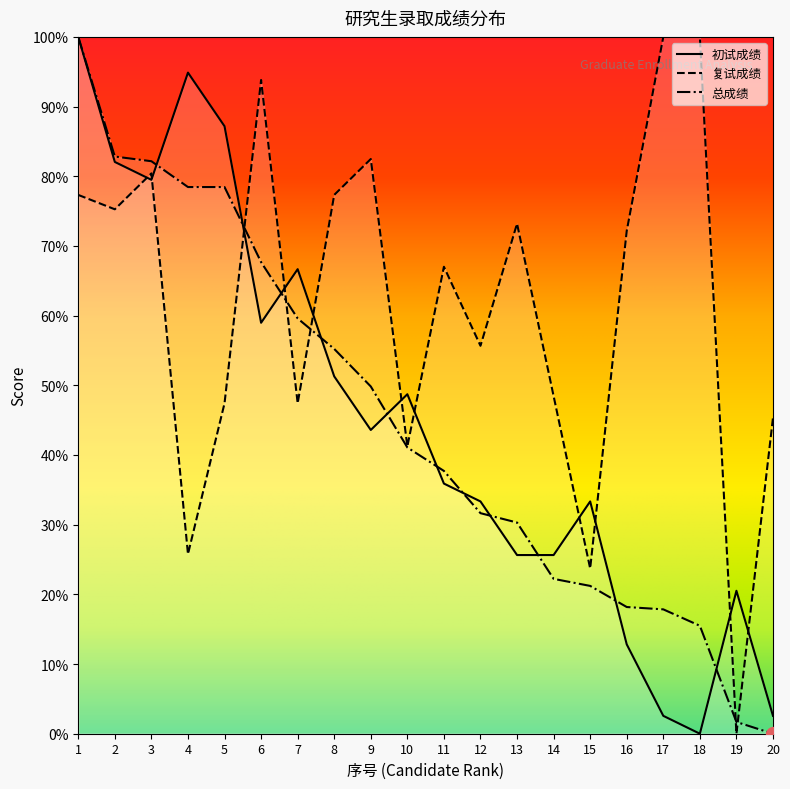

The 初试成绩 series shows 0.7 at 7. True or false?

True